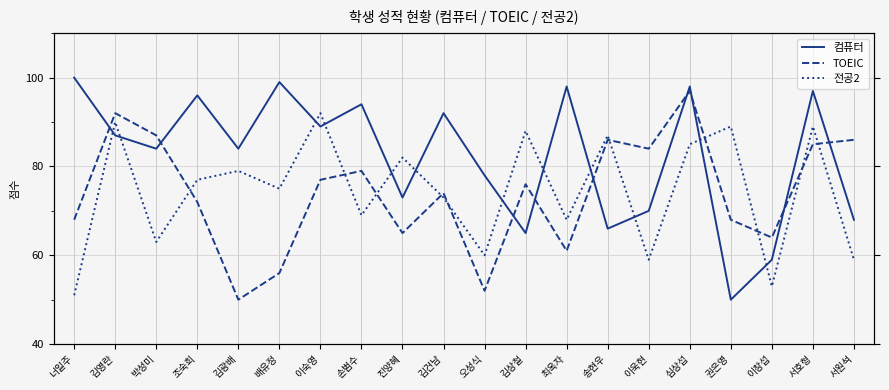

Which series has the widest spread of values?

컴퓨터